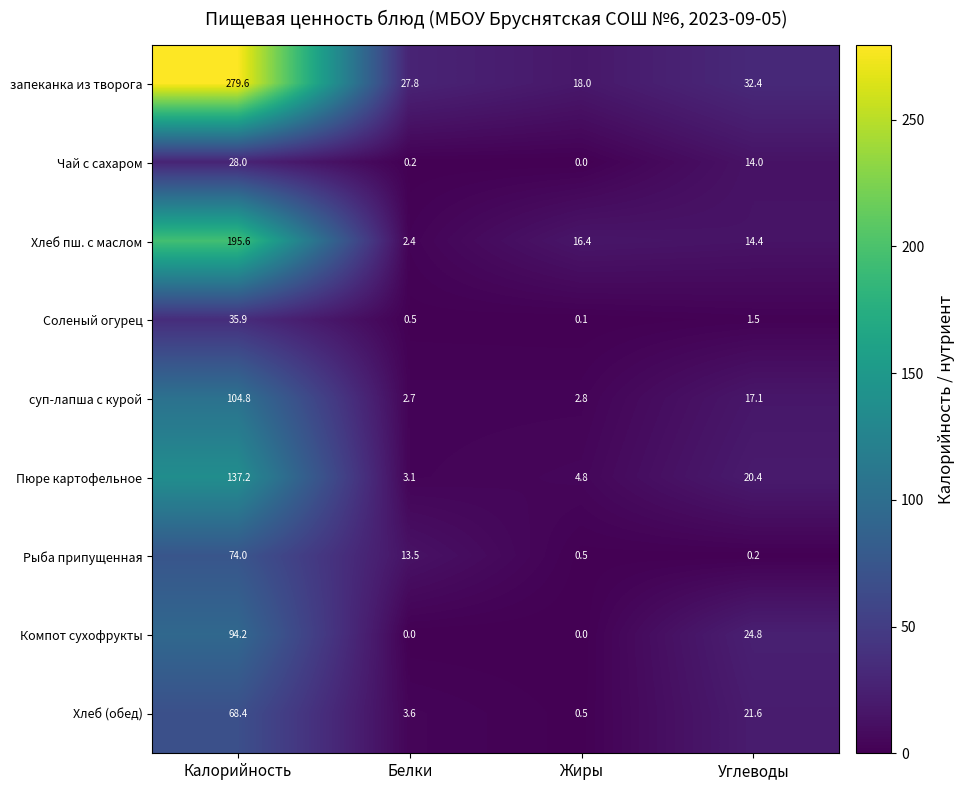

How many data points in Пюре картофельное are above 20?

2